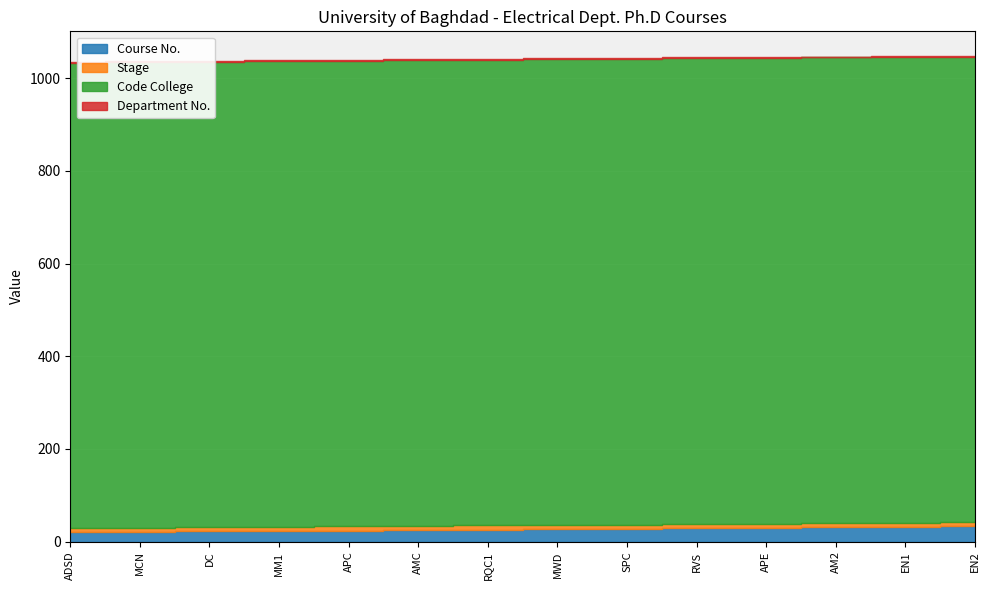

Where does the Course No. series first go above 27?

SPC